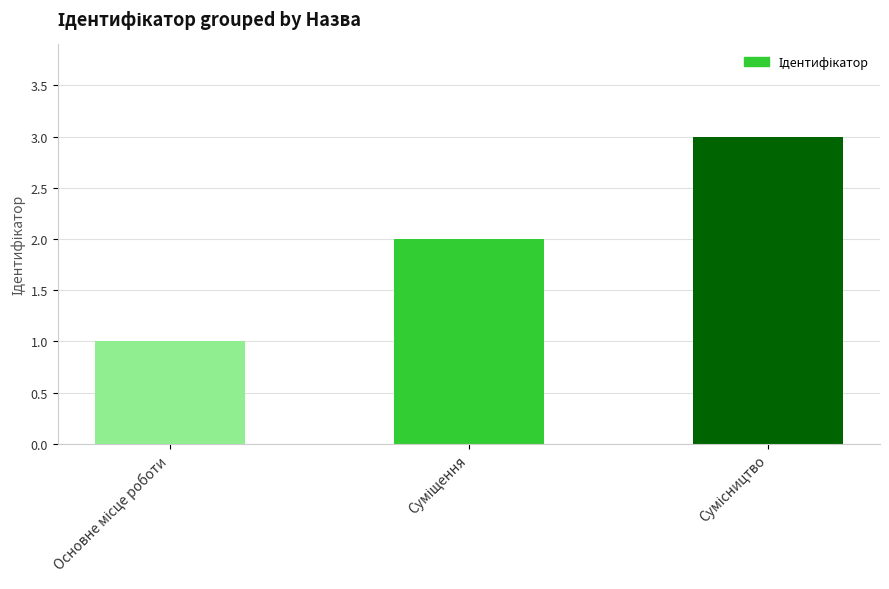

What is the difference between the maximum and minimum values?

2